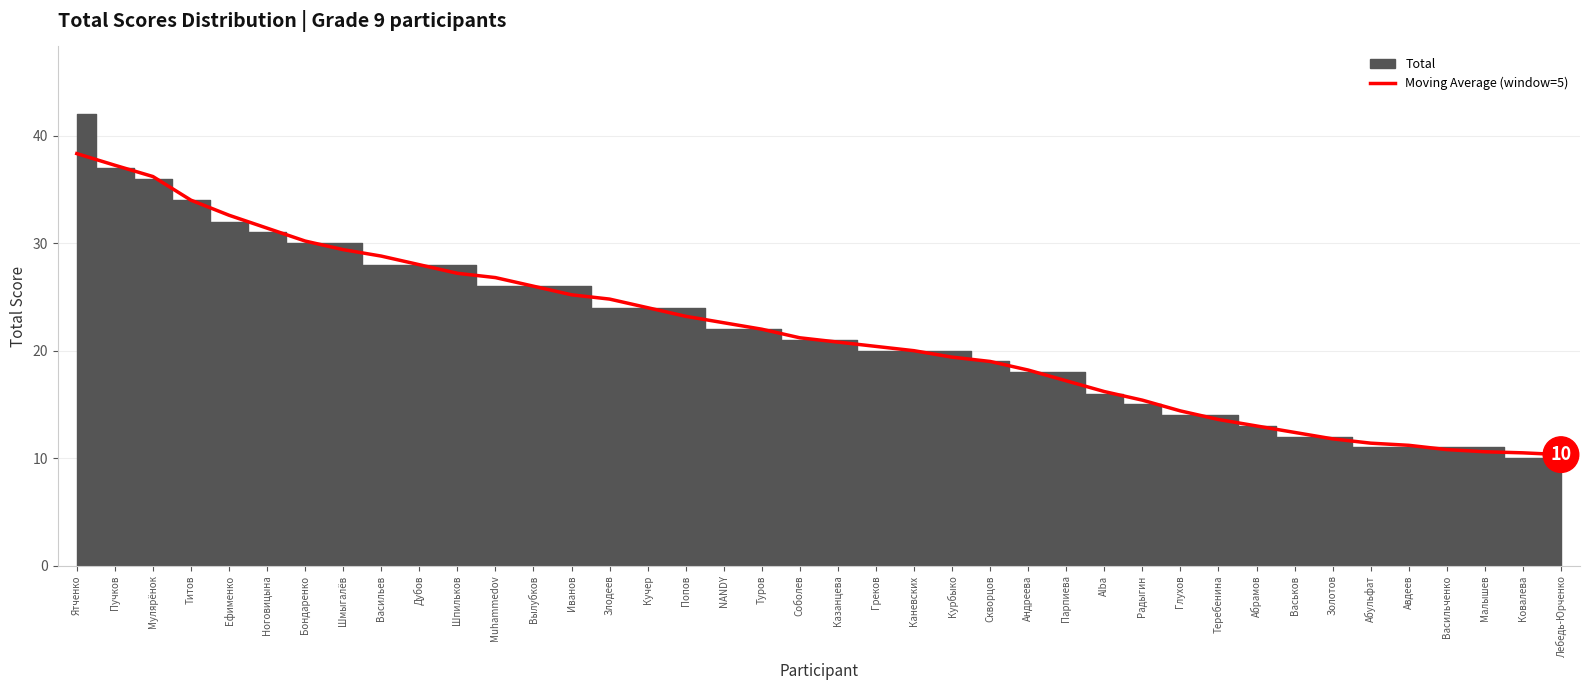

Reading left to right, what are all the values shown in this chart?

Ятченко=38.3	Пучков=37.2	Мулярёнок=36.2	Титов=34.0	Ефименко=32.6	Ноговицына=31.4	Бондаренко=30.2	Шмыгалёв=29.4	Васильев=28.8	Дубов=28.0	Шпильков=27.2	Muhammedov=26.8	Вылубков=26.0	Иванов=25.2	Злодеев=24.8	Кучер=24.0	Попов=23.2	NANDY=22.6	Туров=22.0	Соболев=21.2	Казанцева=20.8	Греков=20.4	Каневских=20.0	Курбыко=19.4	Скворцов=19.0	Андреева=18.2	Парпиева=17.2	Alba=16.2	Радыгин=15.4	Глухов=14.4	Теребенина=13.6	Абрамов=13.0	Васьков=12.4	Золотов=11.8	Абульфат=11.4	Авдеев=11.2	Васильченко=10.8	Малышев=10.6	Ковалева=10.5	Лебедь-Юрченко=10.3